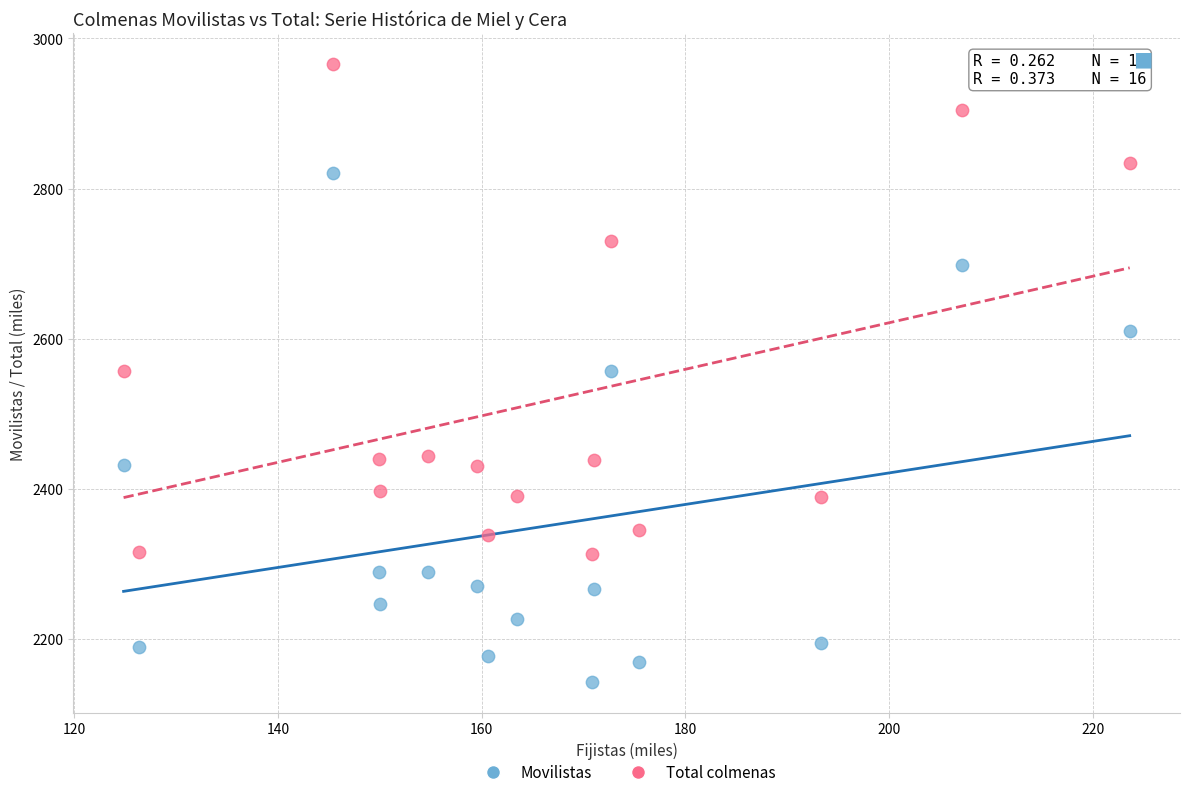

In the Total colmenas series, what Y value is closest to 2639?

2557.3